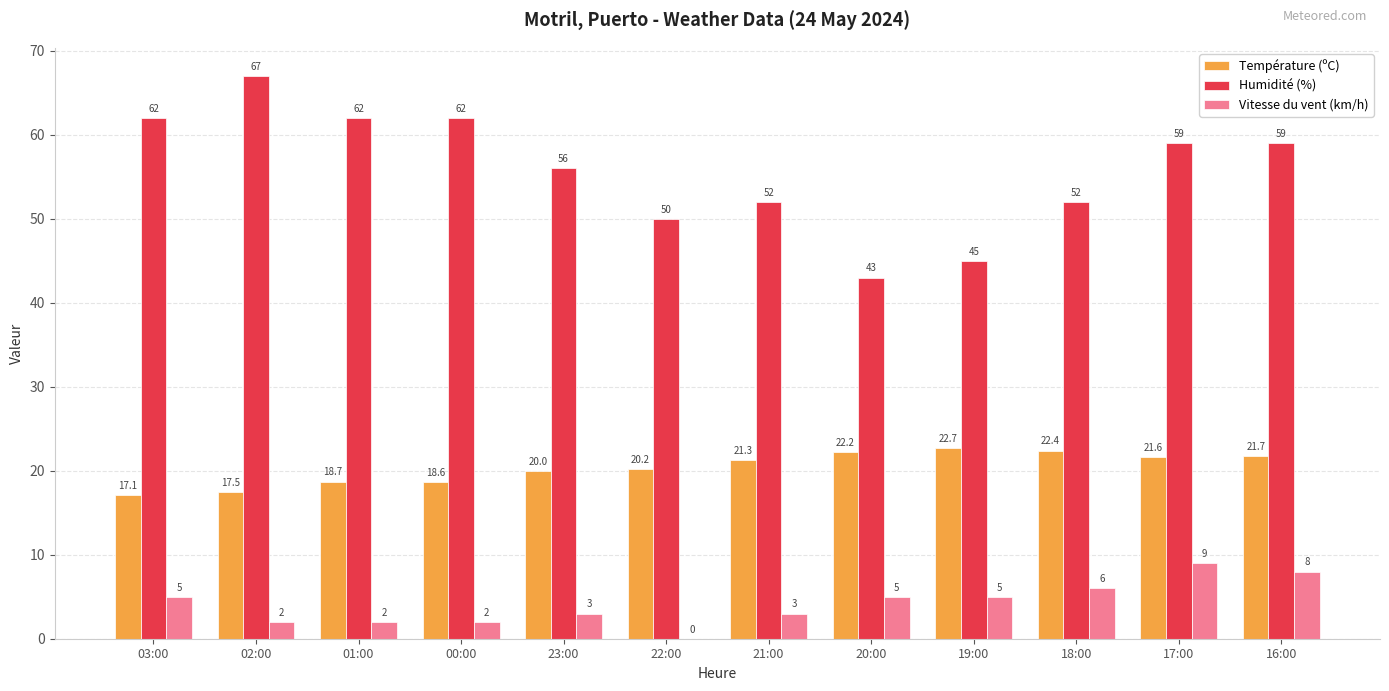

What is the spread (max minus min) of values at 20:00?

38.0